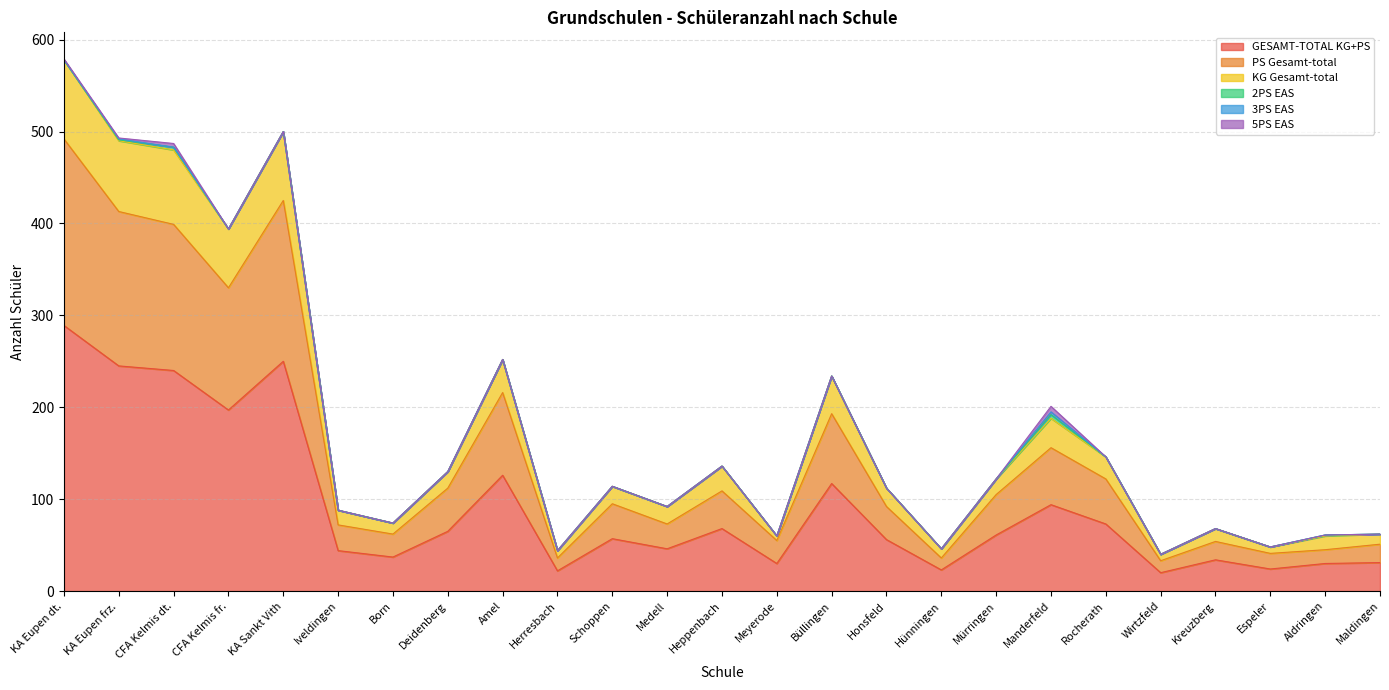

True or false: GESAMT-TOTAL KG+PS has more than 2 interior local peaks.

True